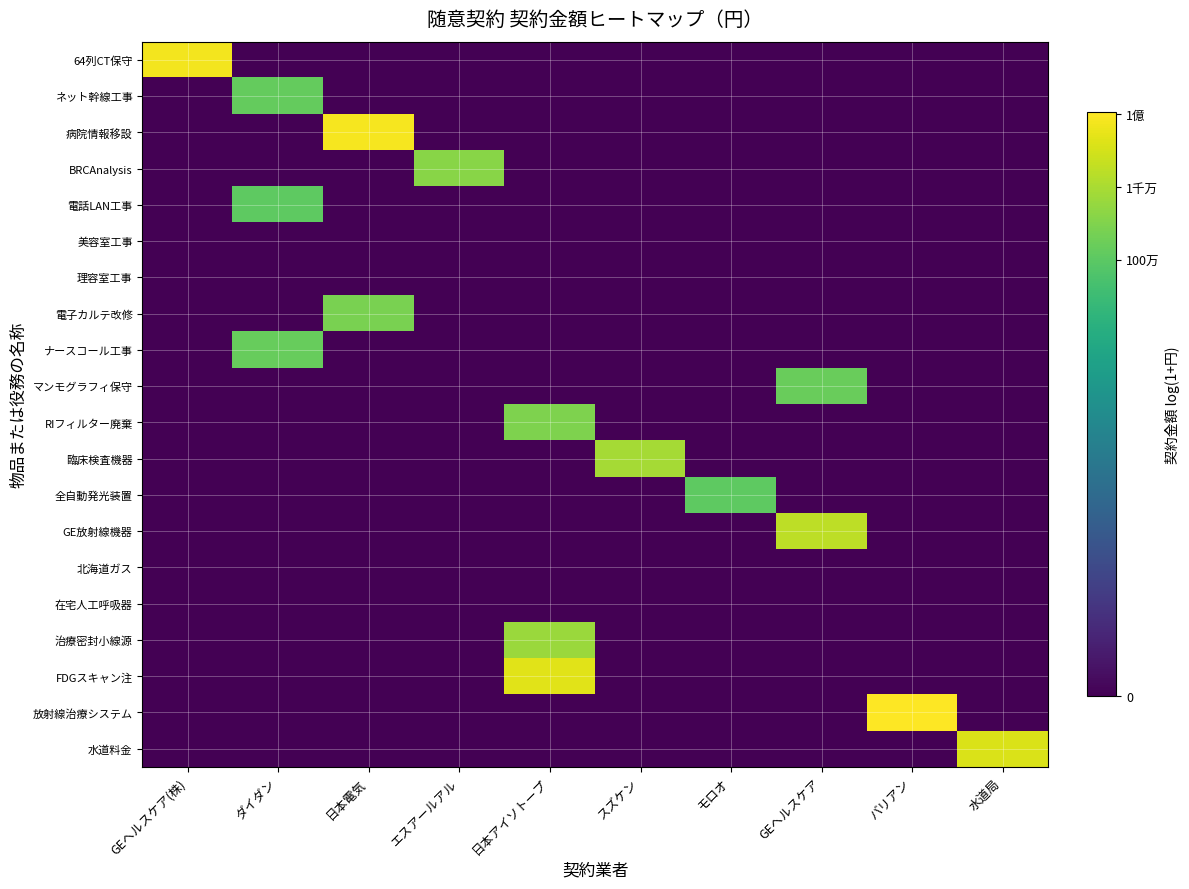

At how many categories does at least one series exceed 15?

8